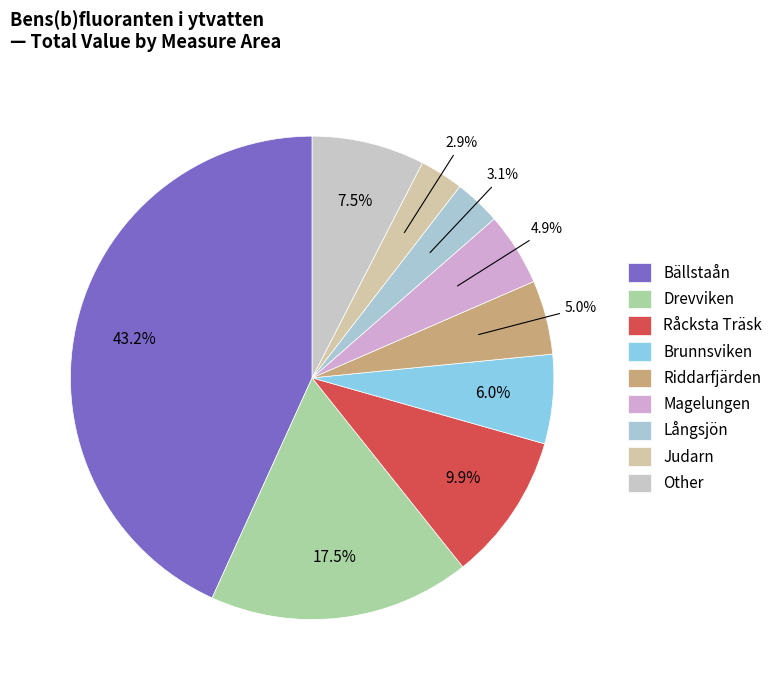

Count the number of slices in the pie.

9